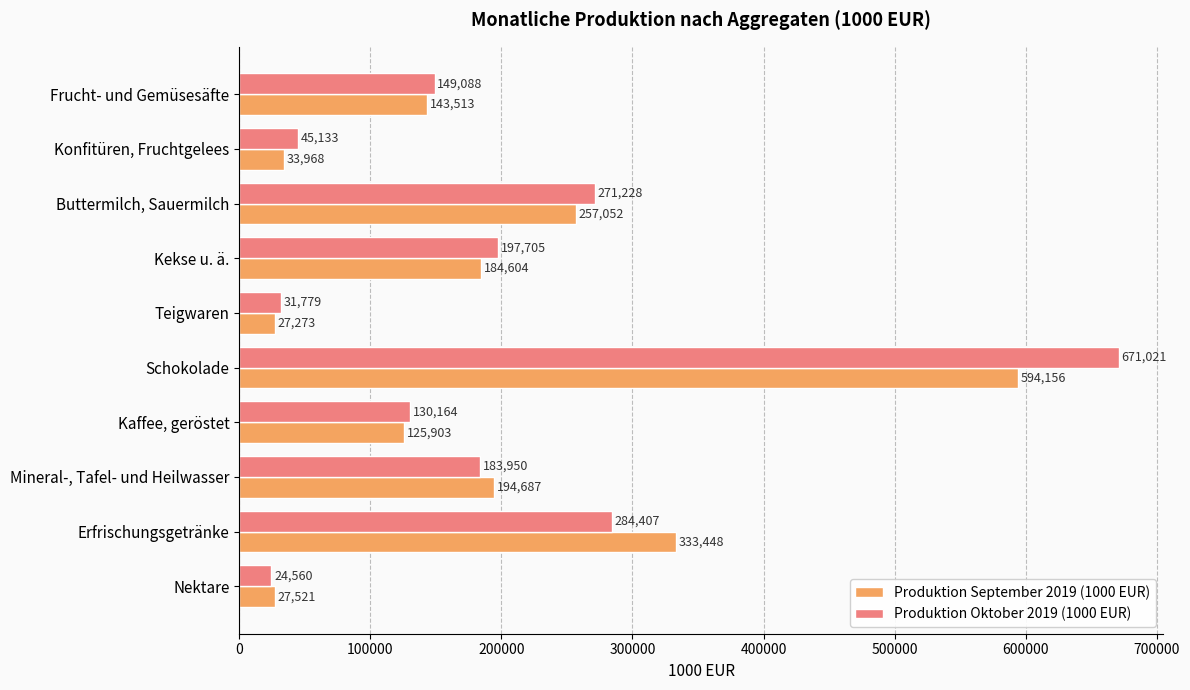

List the labels in order of Produktion September 2019 (1000 EUR) value, smallest first.

Teigwaren, Nektare, Konfitüren, Fruchtgelees, Kaffee, geröstet, Frucht- und Gemüsesäfte, Kekse u. ä., Mineral-, Tafel- und Heilwasser, Buttermilch, Sauermilch, Erfrischungsgetränke, Schokolade